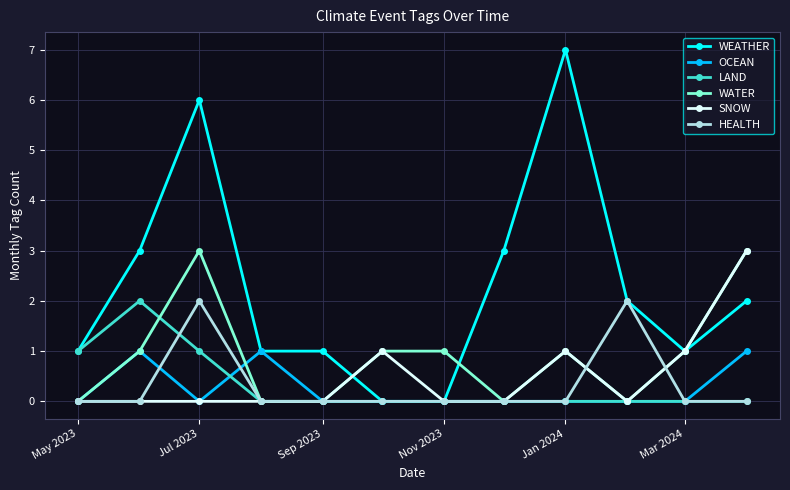

What is the maximum value shown in the chart?

7